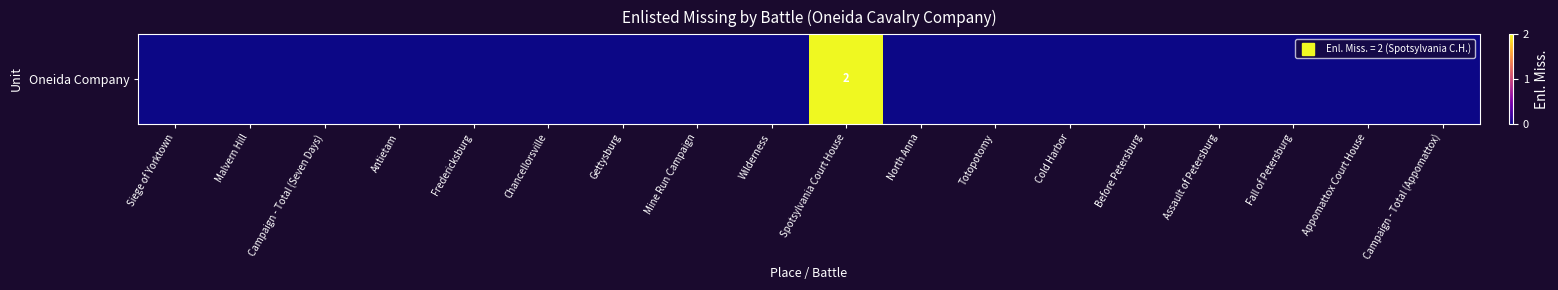

How many series are shown in this chart?

1